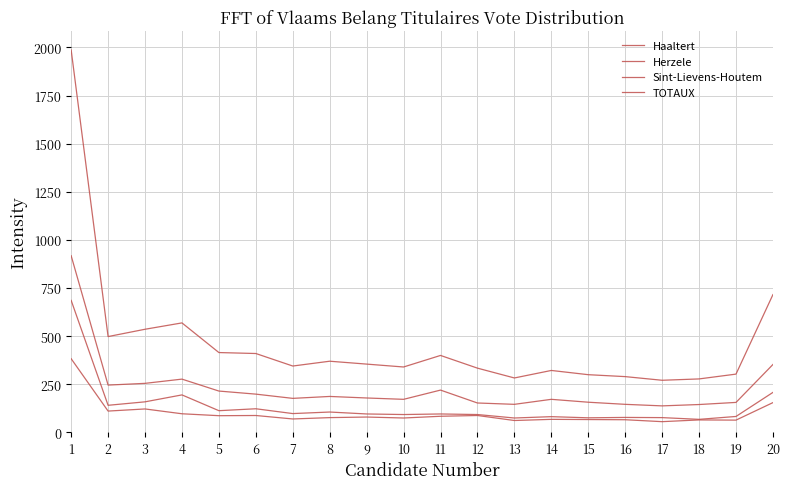

At how many categories does at least one series exceed 913?

1